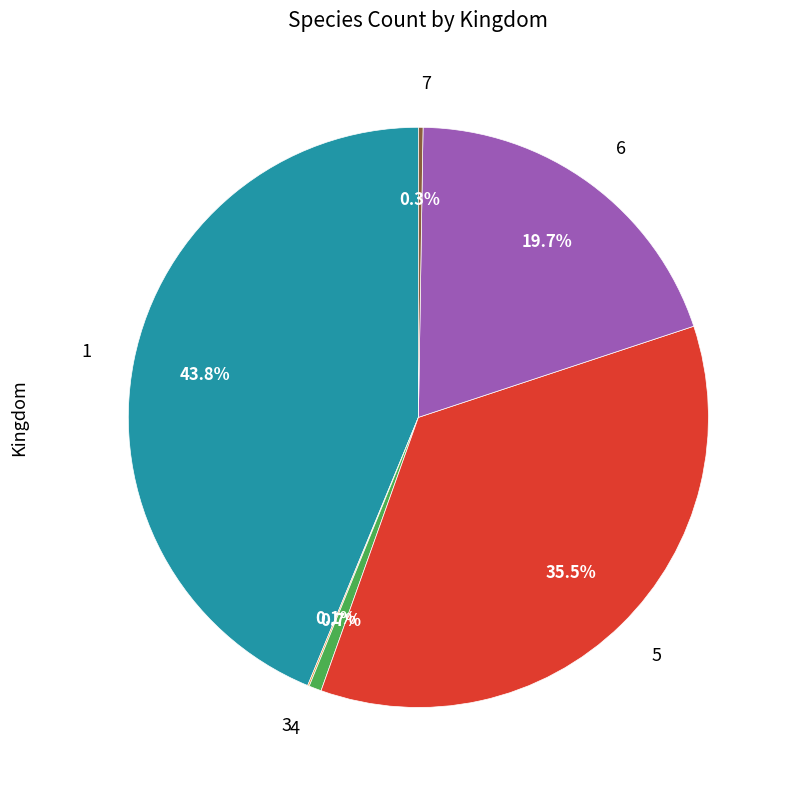

Is the sum of 4 and 6 greater than half?

No